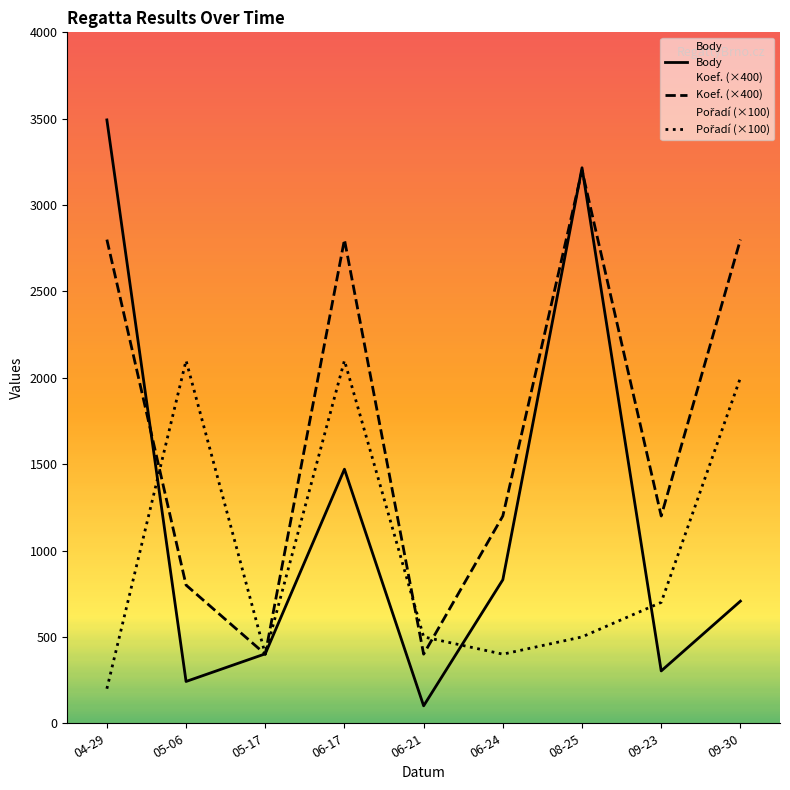

At which category is the sum across all series the highest?

08-25